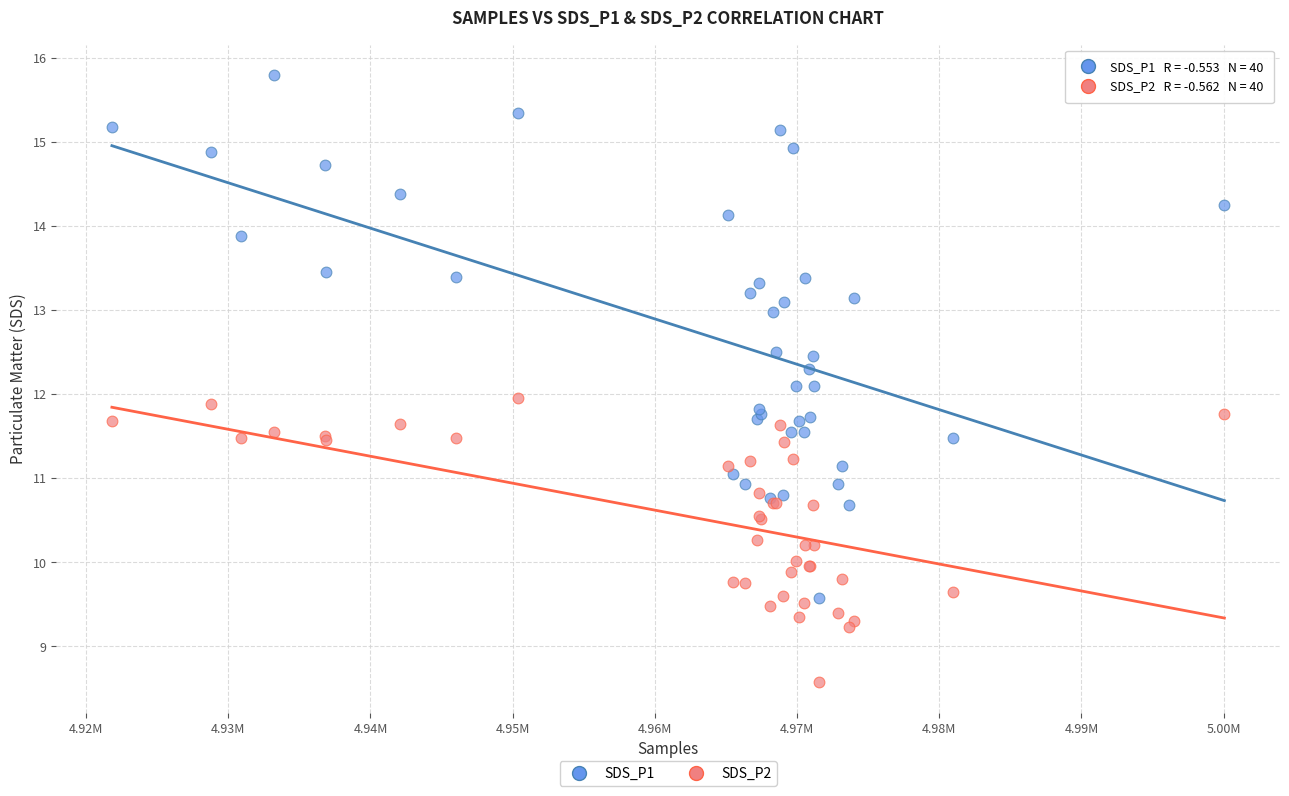

Which series contains the lowest Y value?

SDS_P2